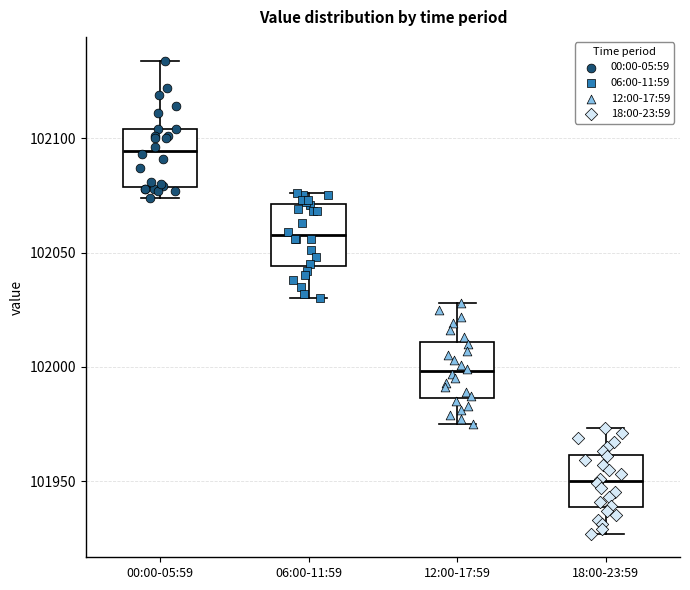

Reading left to right, read every box against the y-axis: the position of its median line, the range the box covers, and the ends of its whiskers. The values are not printed on the chart, so give them approximately, as read against the axis.

00:00-05:59: median 102095, box 102080 to 102105, whiskers 102075 to 102135
06:00-11:59: median 102060, box 102045 to 102070, whiskers 102030 to 102075
12:00-17:59: median 102000, box 101985 to 102010, whiskers 101975 to 102030
18:00-23:59: median 101950, box 101940 to 101960, whiskers 101925 to 101975